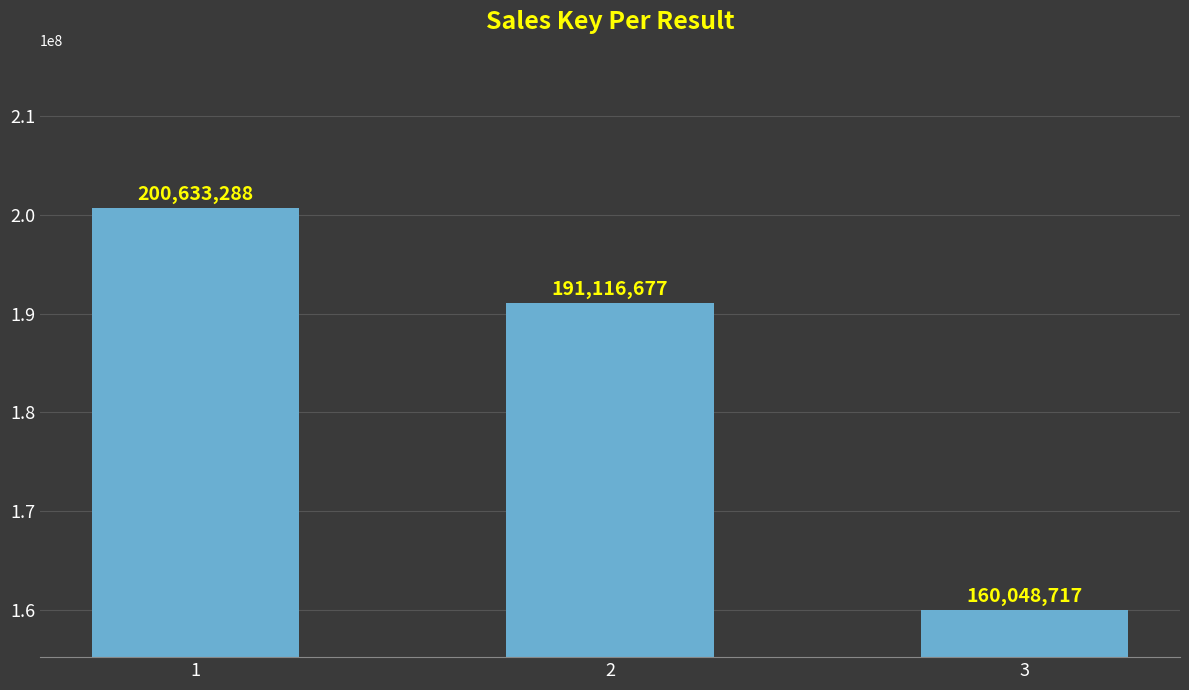

Between 2 and 1, which is larger?

1